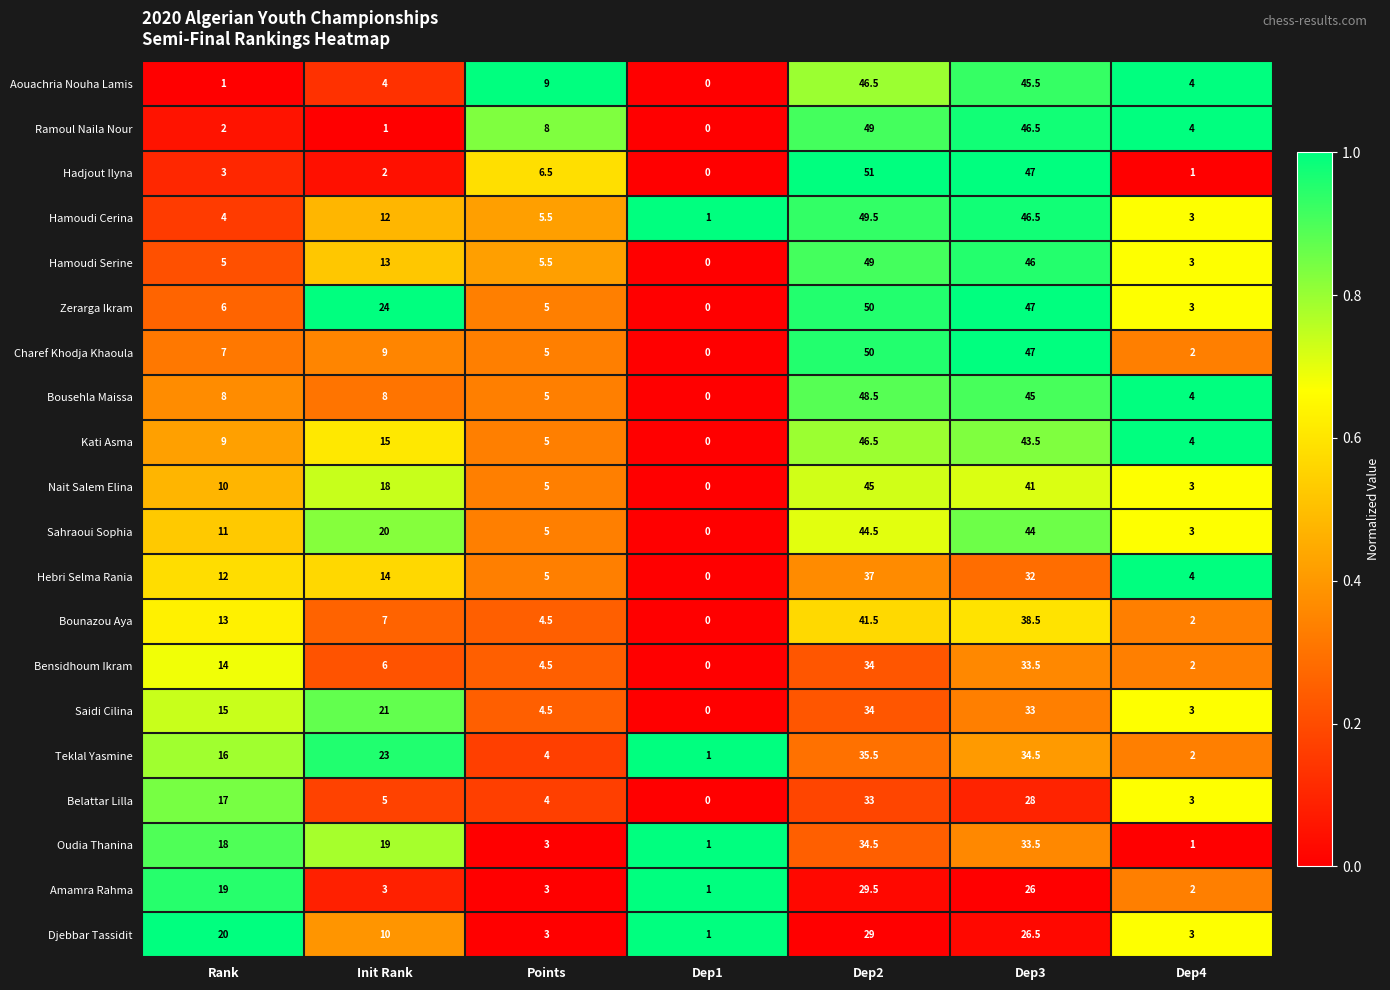

Which series has the largest range (max minus min)?

Hadjout Ilyna